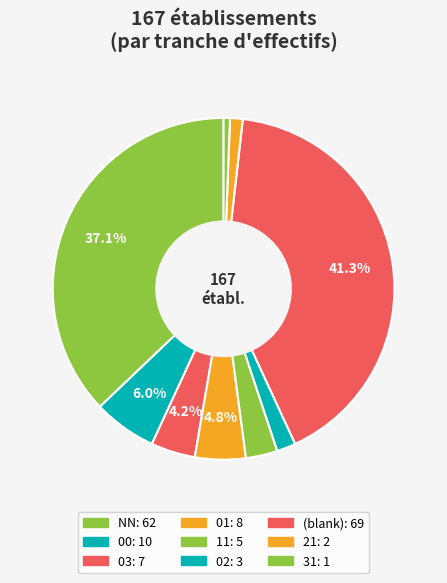

How many segments does this pie chart have?

9